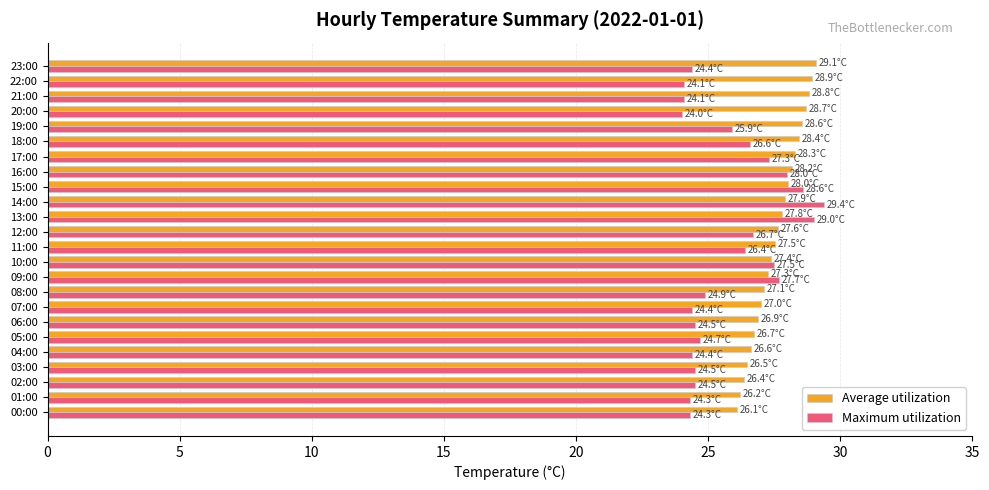

What is the difference between the maximum and minimum values in the Maximum utilization series?

5.4